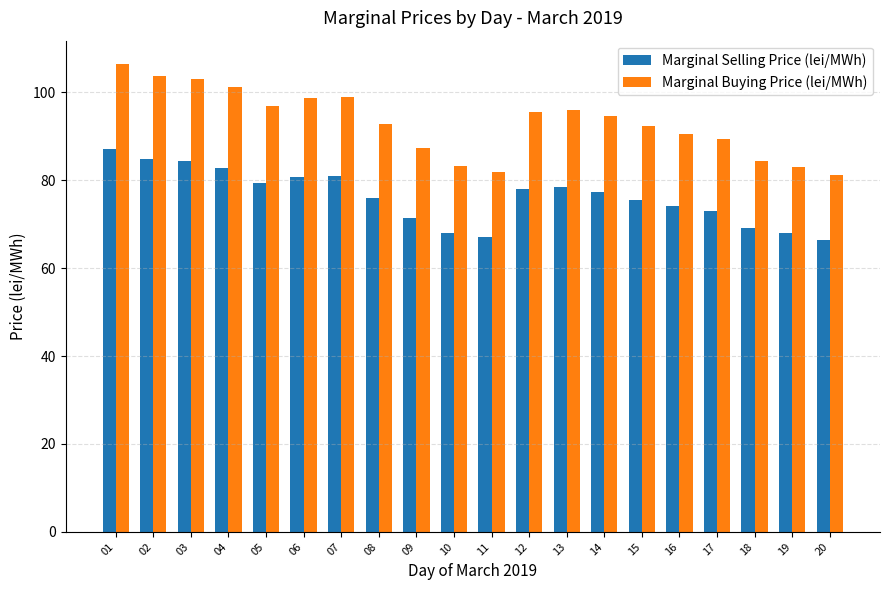

What is the sum of the Marginal Selling Price (lei/MWh) values at 15 and 16?

149.7